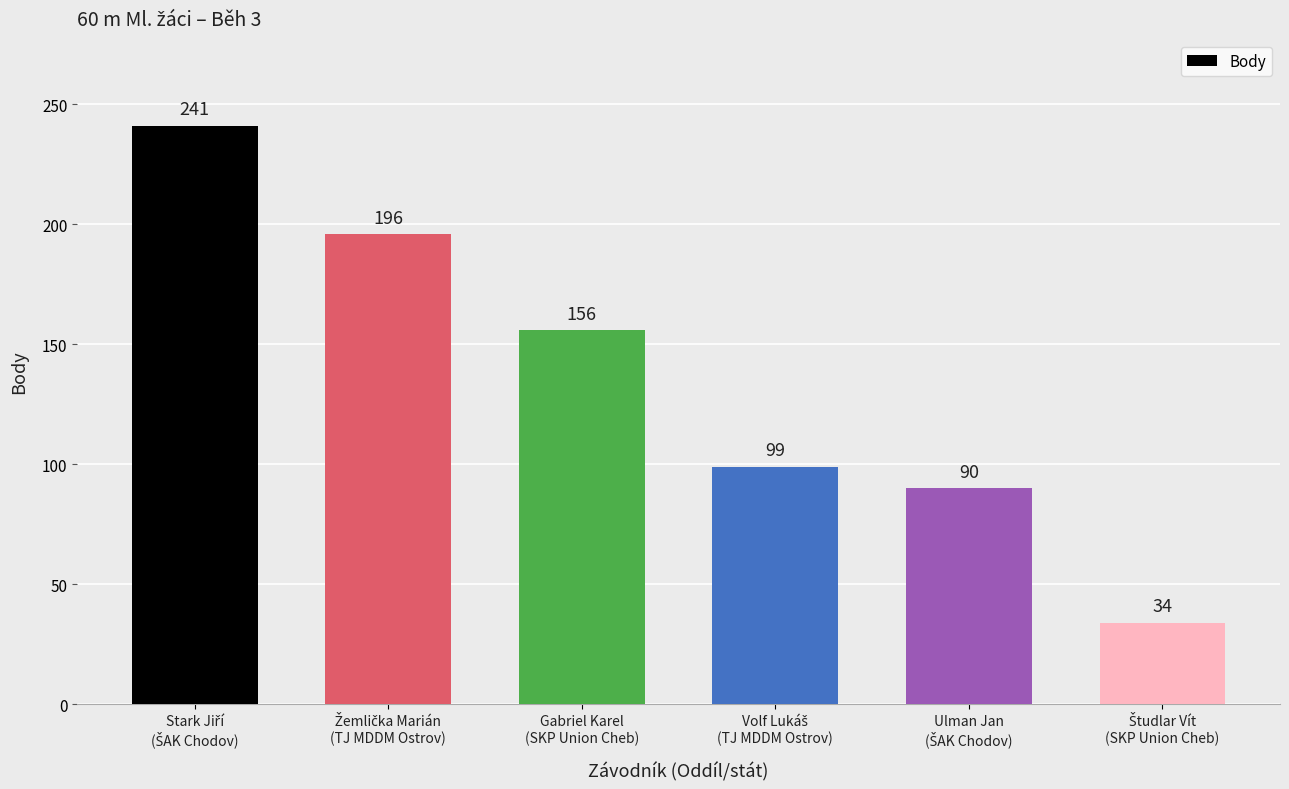

What is the value of the 5th bar from the left?

90